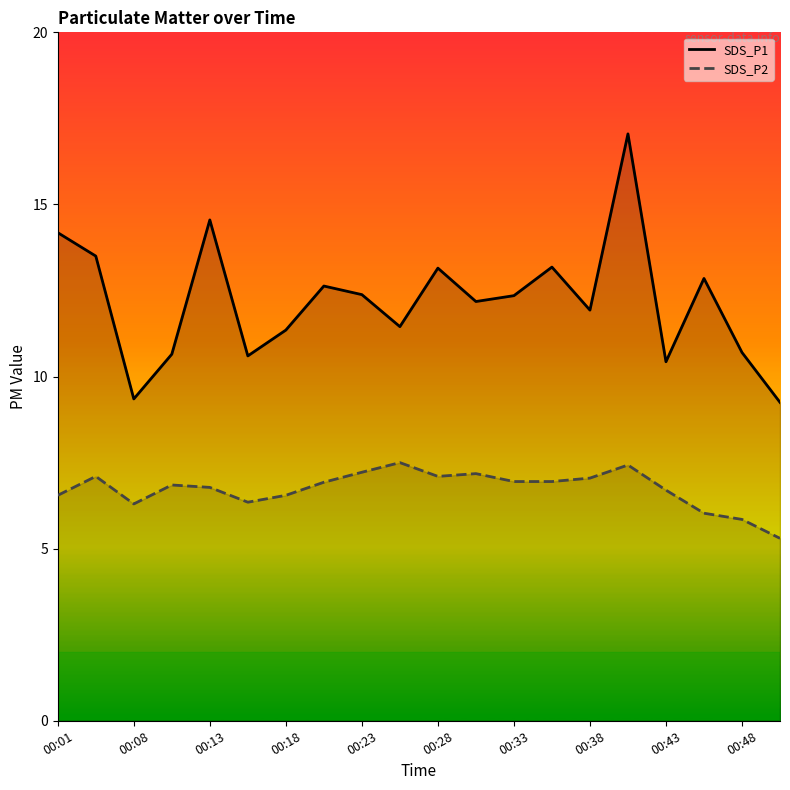

True or false: SDS_P1 has a value of 12.2 at 11.

True